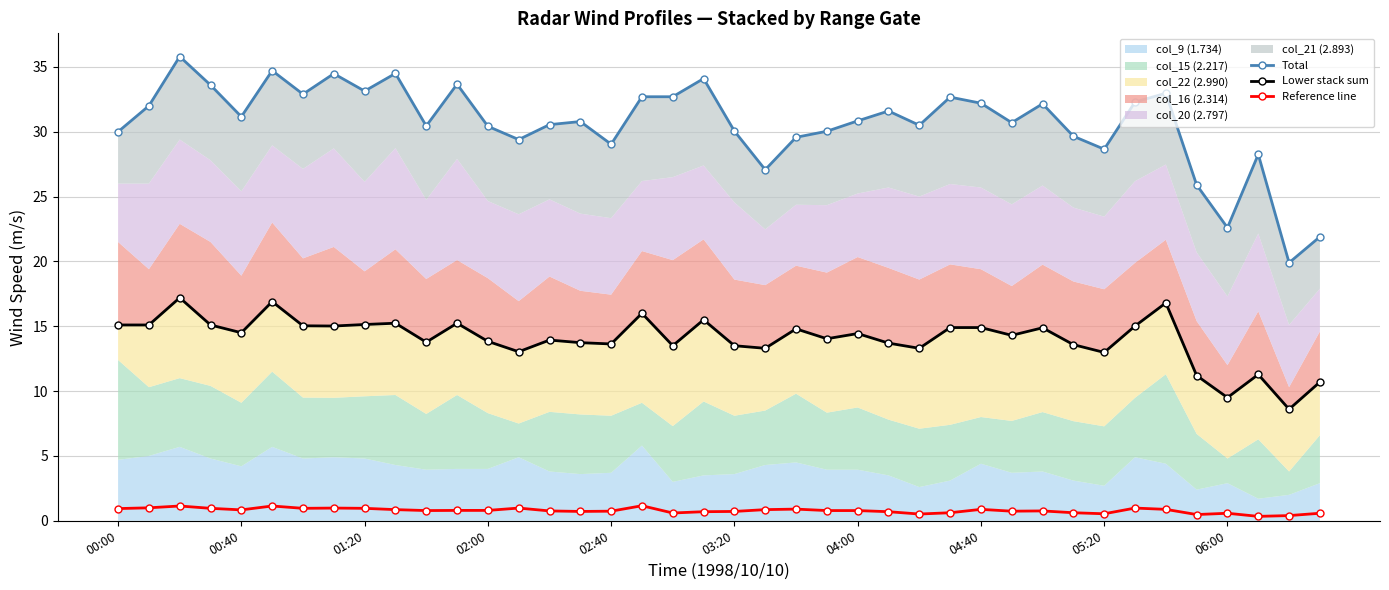

How many interior local valleys does the Lower stack sum series have?

13